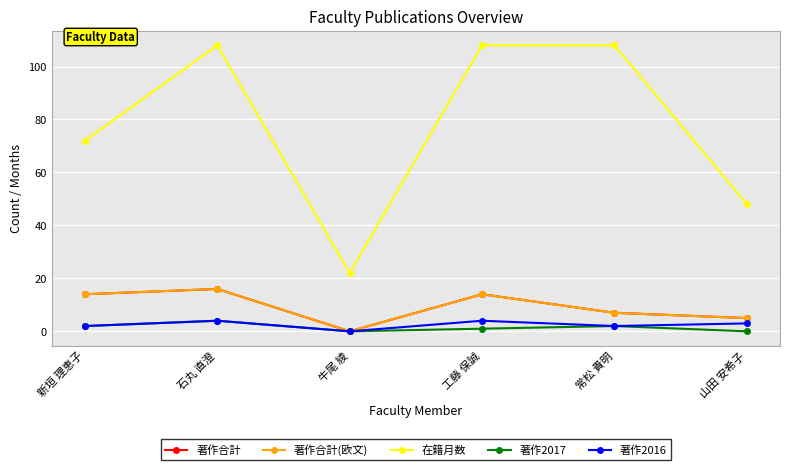

How many interior local peaks does the 著作2017 series have?

2